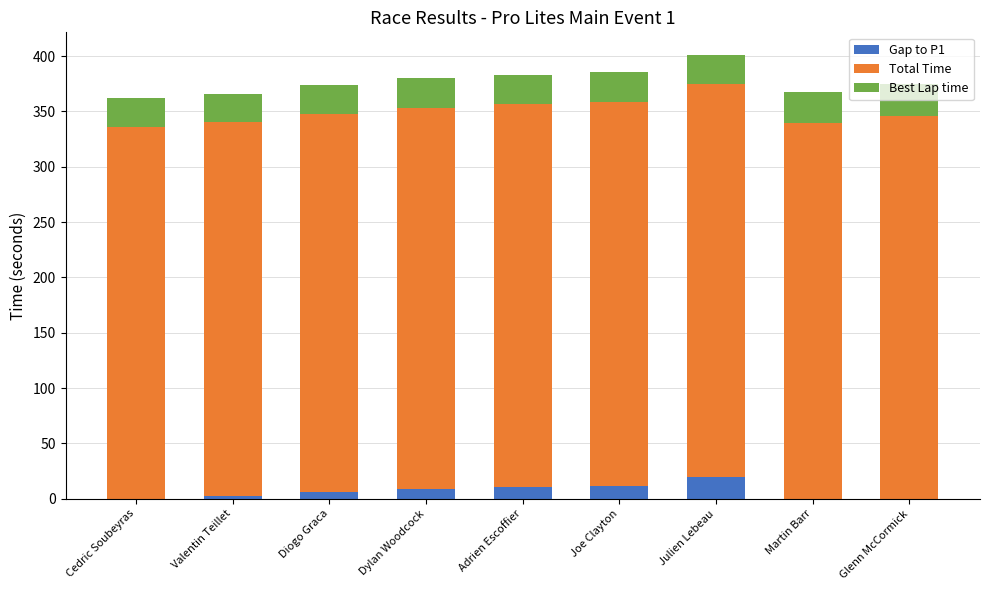

What is the highest value of the Gap to P1 series?

19.3